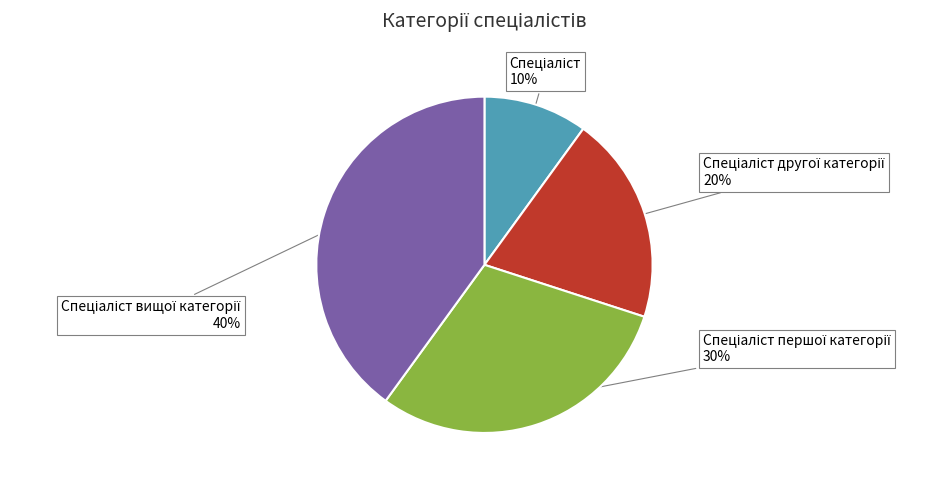

To the nearest percent, what is the average slice percentage?

25%